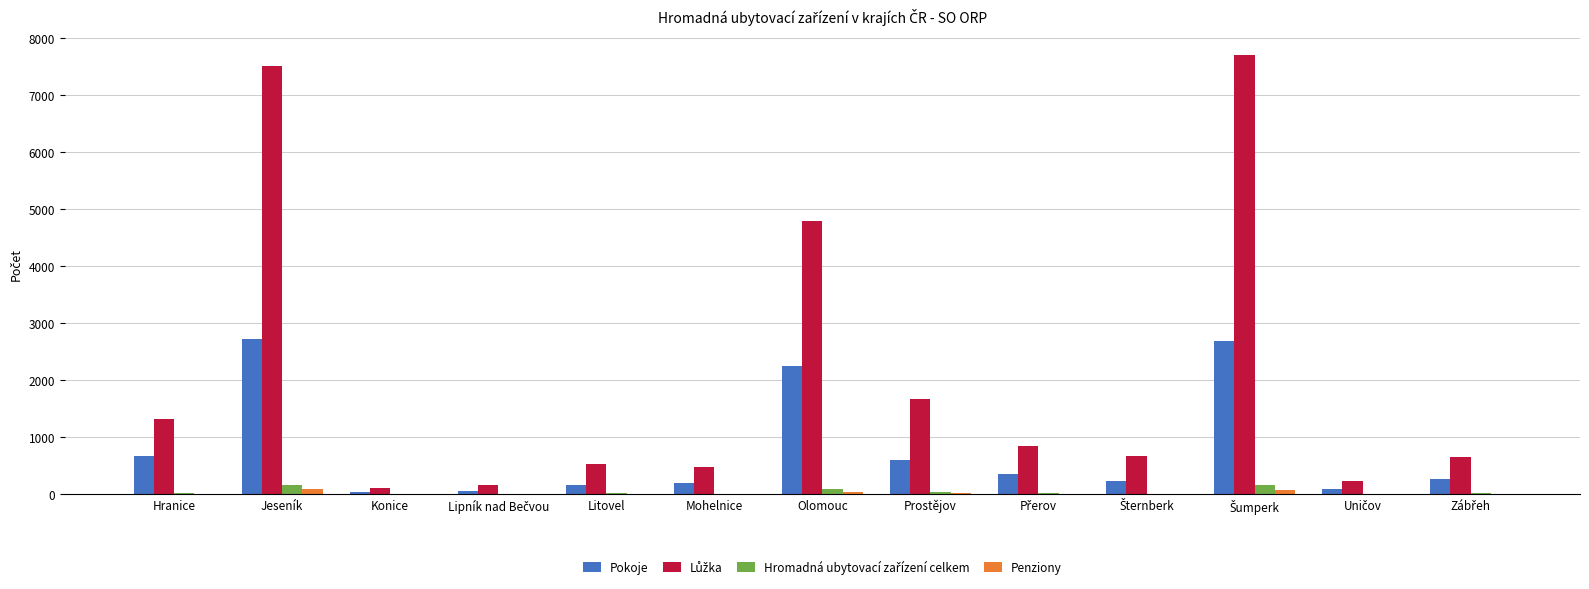

True or false: Pokoje has a value of 664 at Hranice.

True